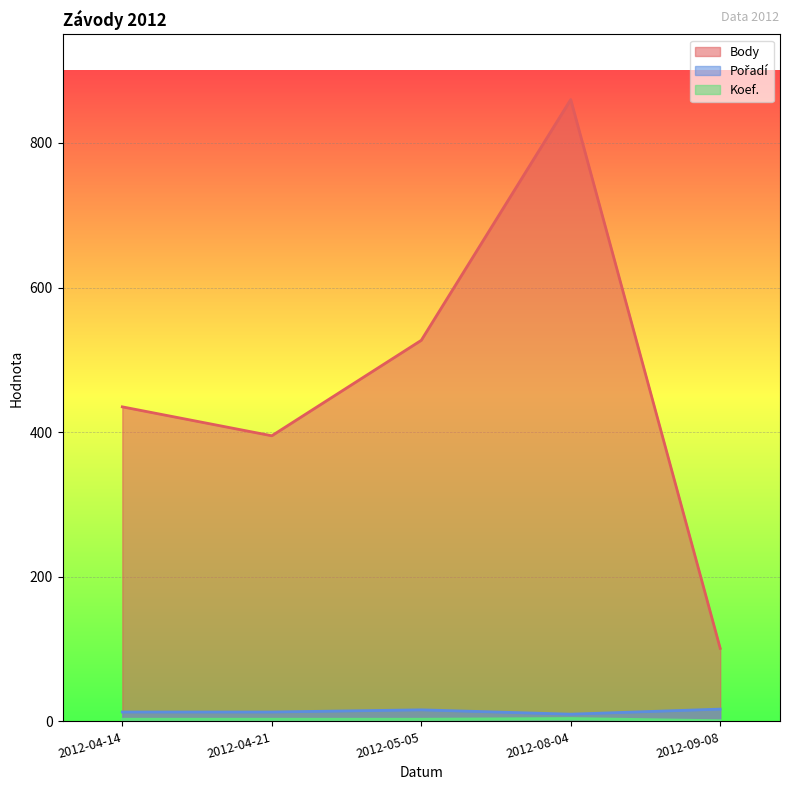

True or false: Pořadí has a value of 17 at 2012-09-08.

True